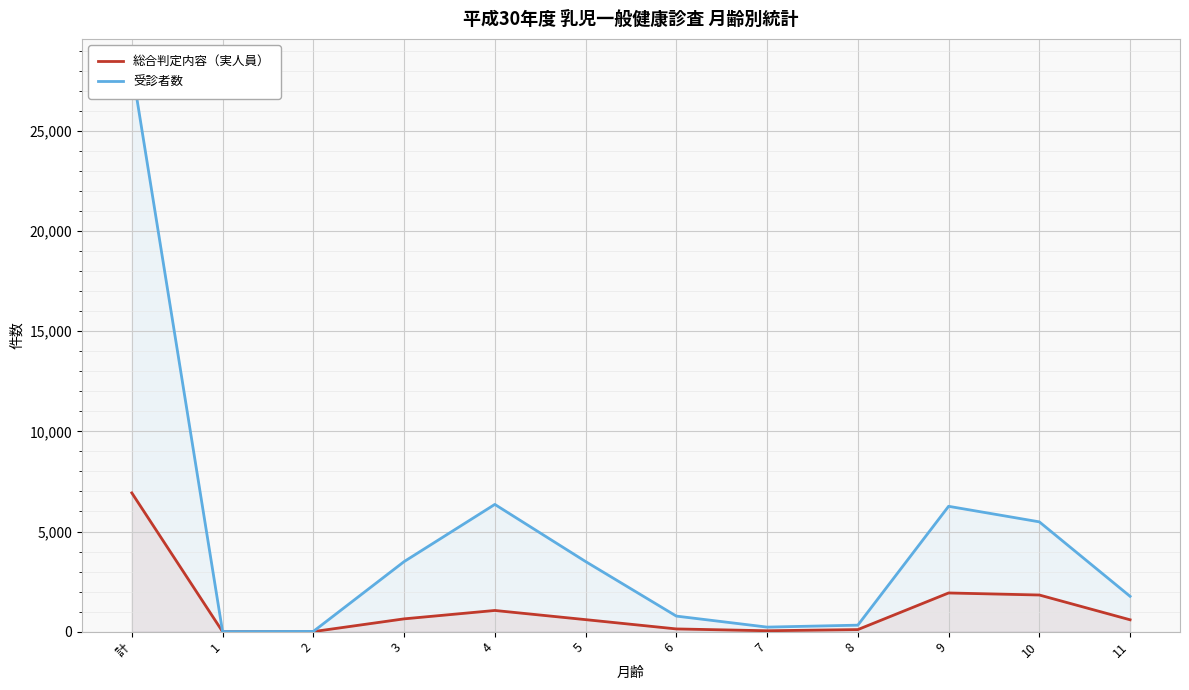

True or false: 総合判定内容（実人員） and 受診者数 intersect in this chart.

False